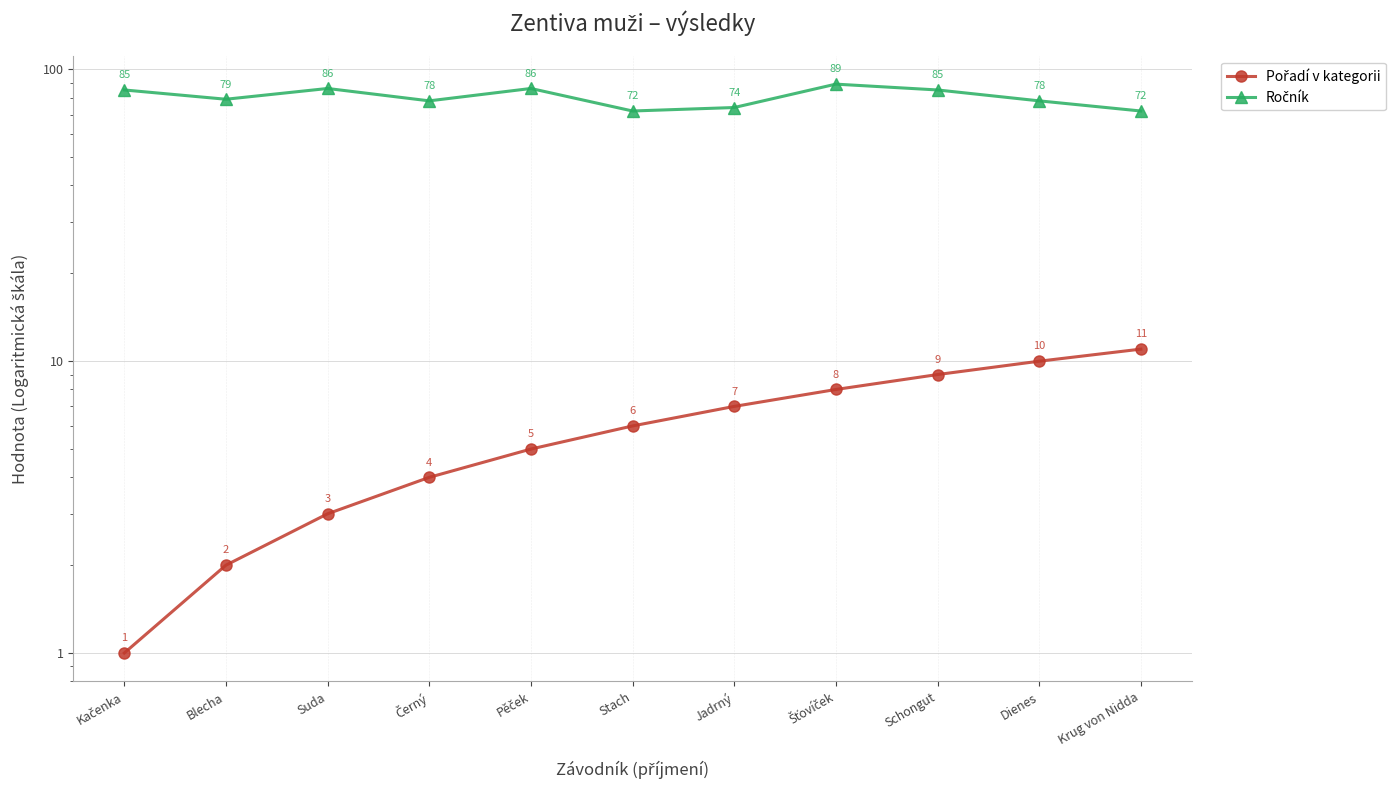

How many lines are shown in the chart?

2